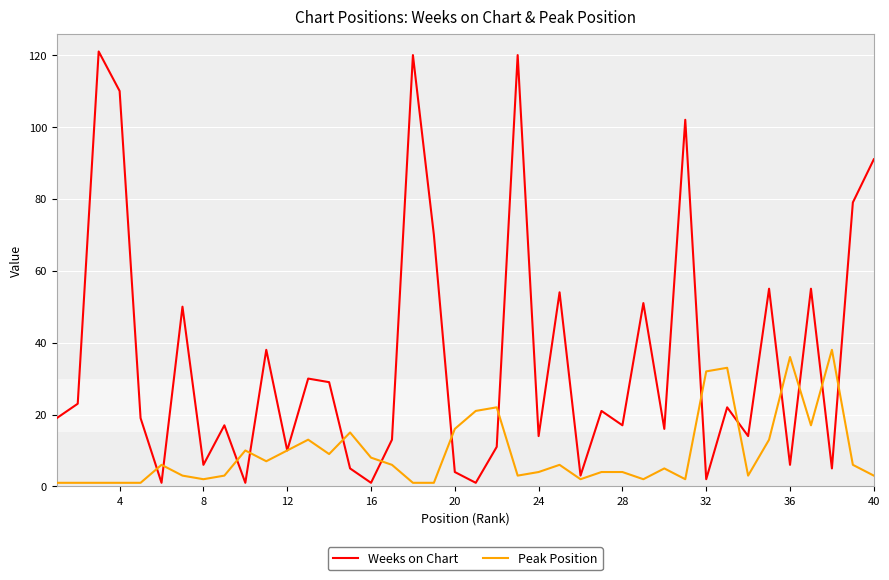

Which series has the largest total across all categories?

Weeks on Chart